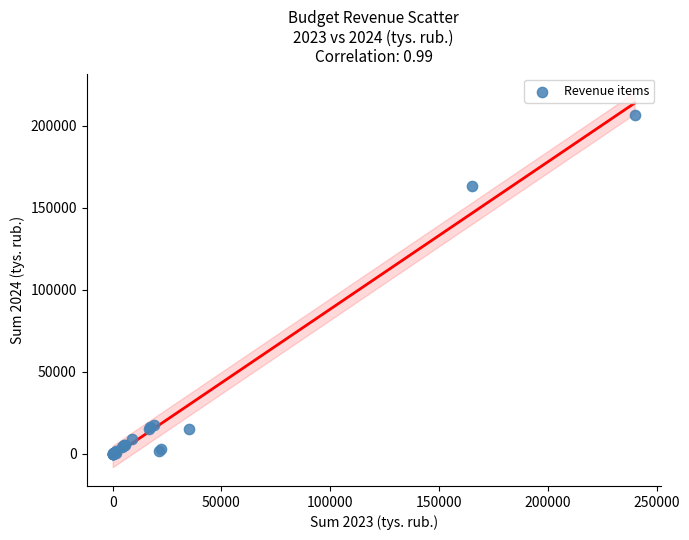

What Y value in the scatter plot is closest to 103355?

163013.7